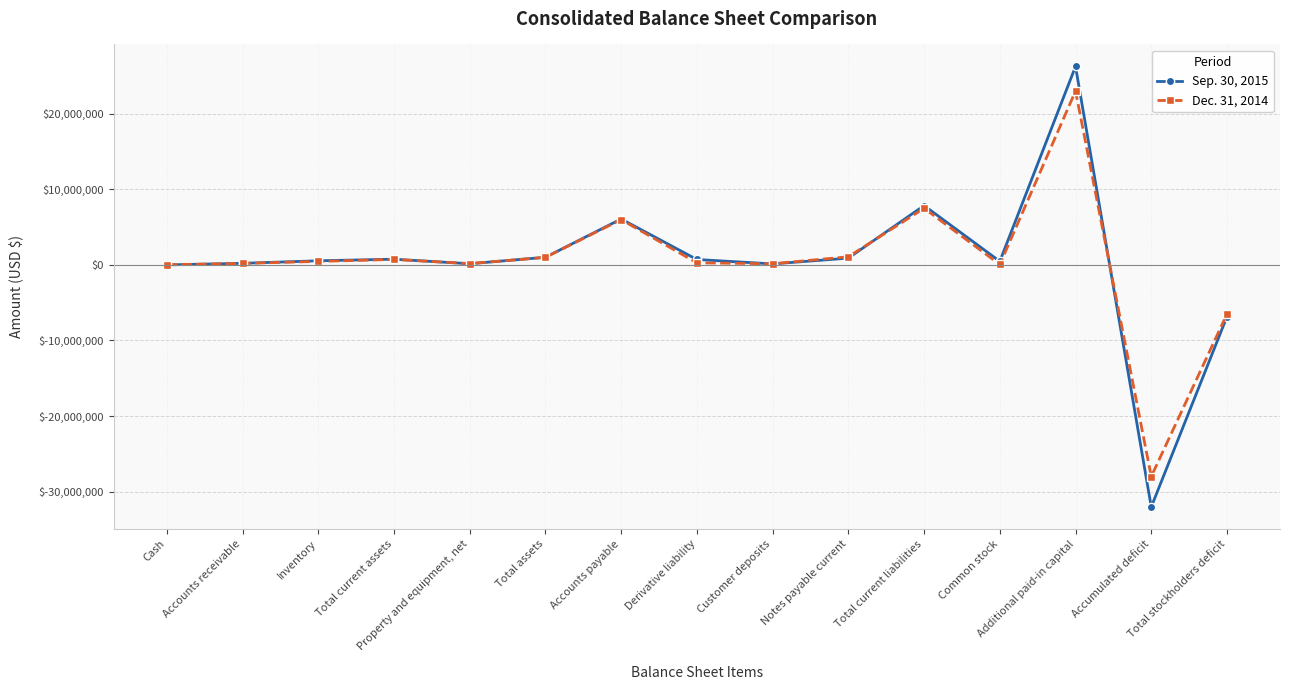

The Sep. 30, 2015 series shows 0 at Cash. True or false?

True